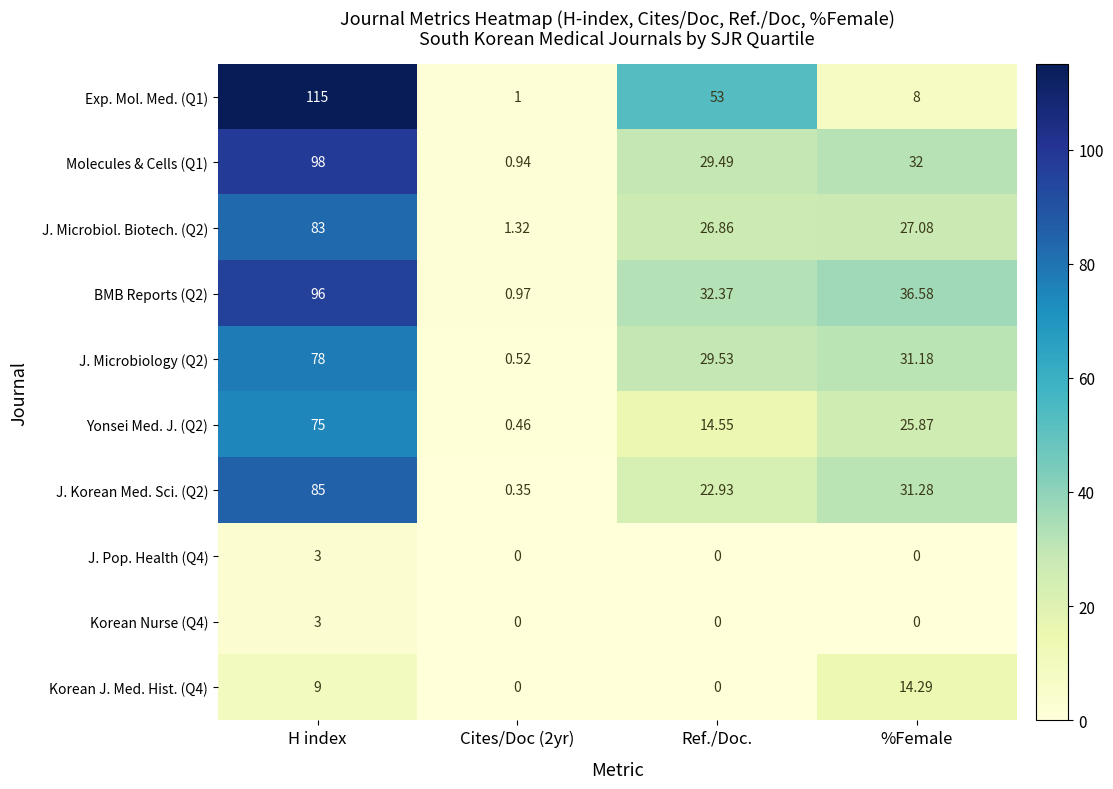

Where does the Molecules & Cells (Q1) series first go above 32?

H index